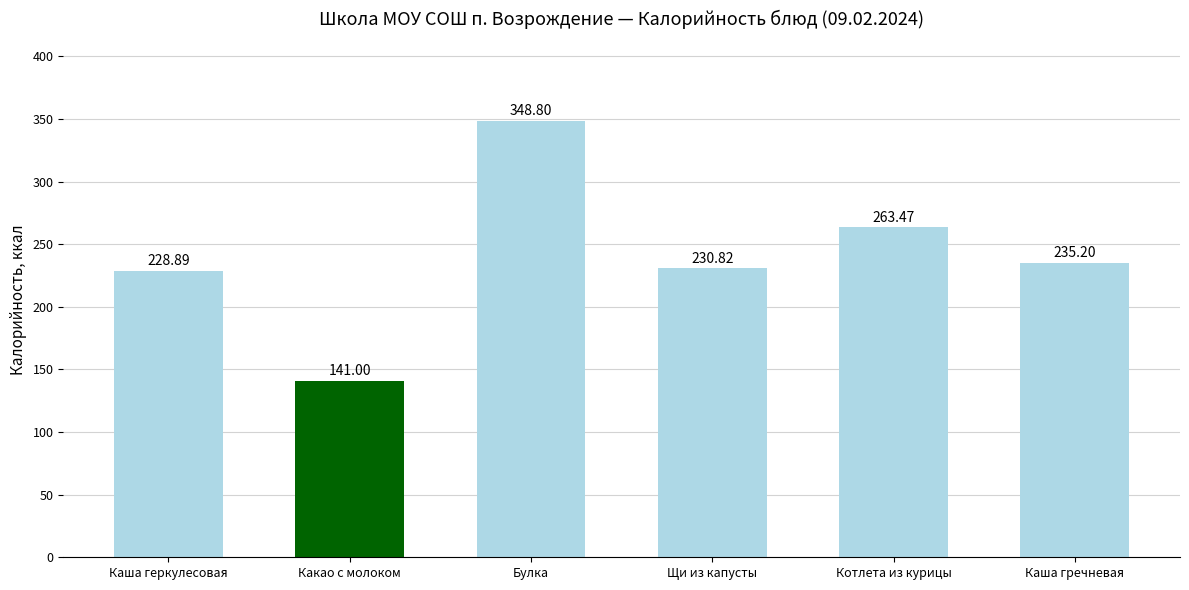

Rank the categories by value from lowest to highest.

Какао с молоком, Каша геркулесовая, Щи из капусты, Каша гречневая, Котлета из курицы, Булка